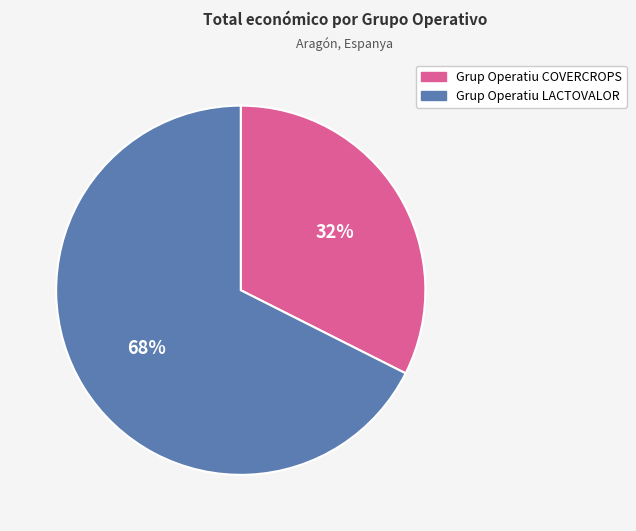

What is the largest slice in the pie chart?

Grup Operatiu LACTOVALOR